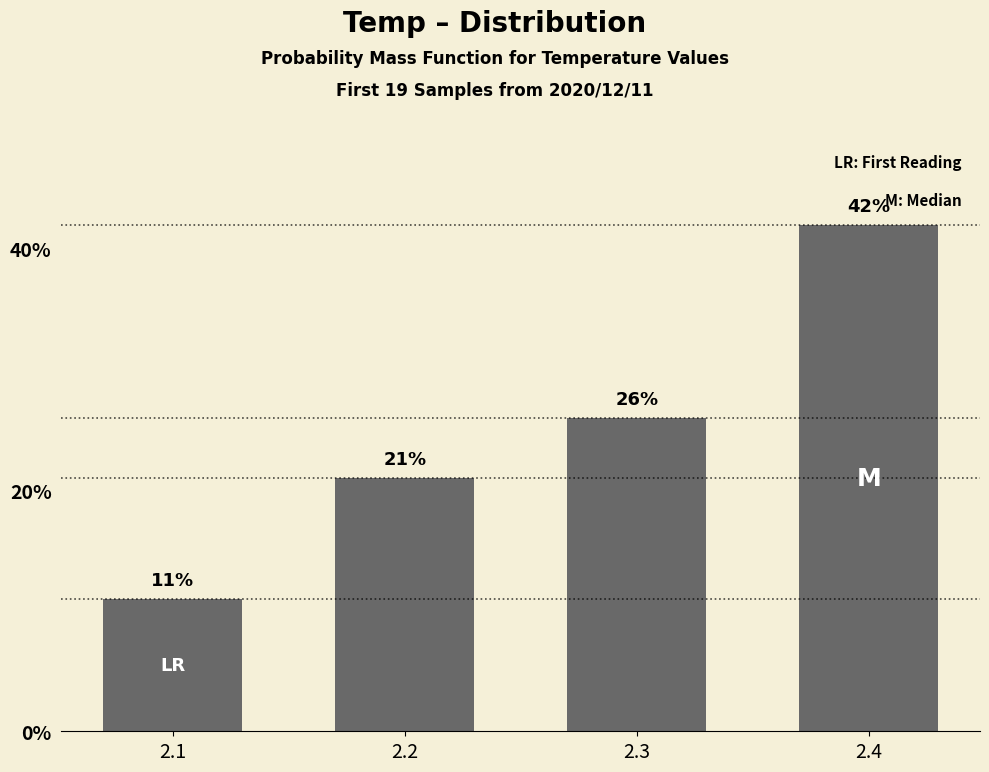

Approximately how many times larger is the value at 2.2 compared to 2.4?

0.5